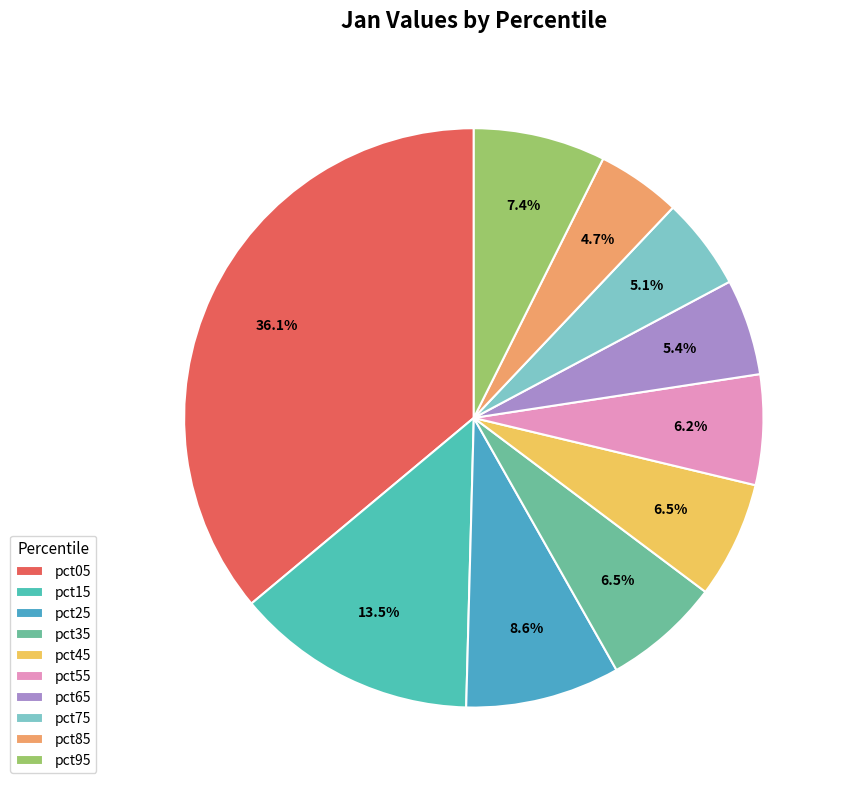

To the nearest percent, what portion does pct55 represent?

6%